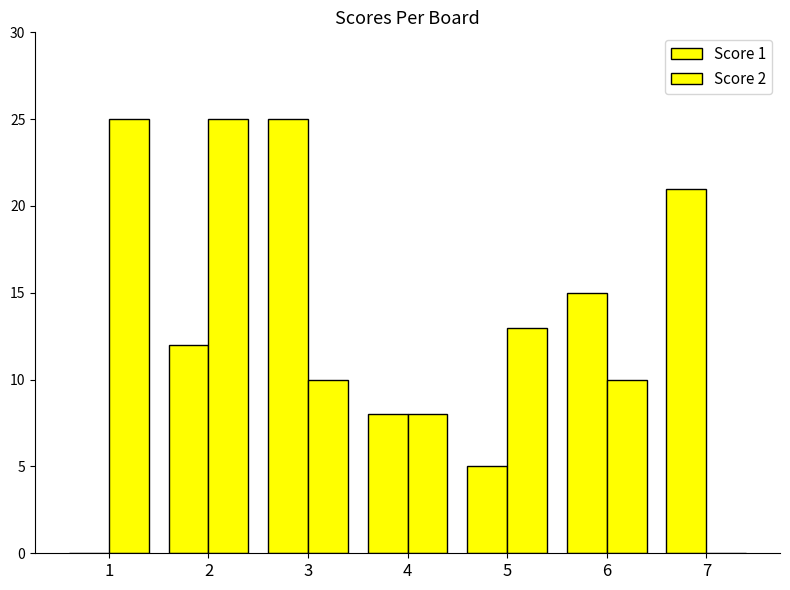

At which category is the sum across all series the highest?

2